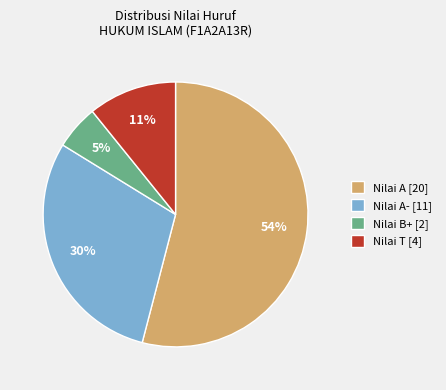

Rank the categories by value from highest to lowest.

Nilai A [20], Nilai A- [11], Nilai T [4], Nilai B+ [2]